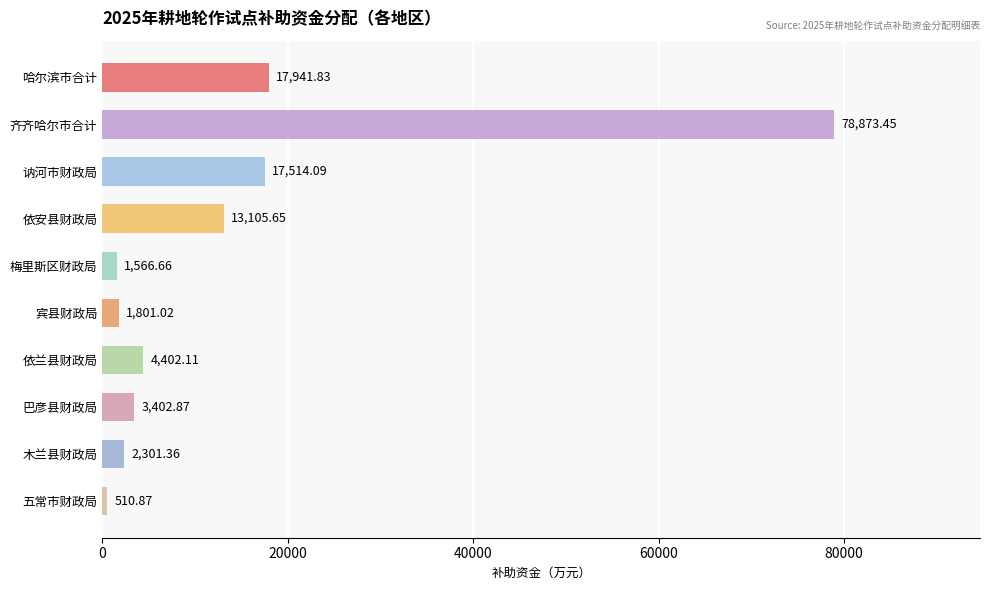

Which label corresponds to the largest value in the chart?

齐齐哈尔市合计